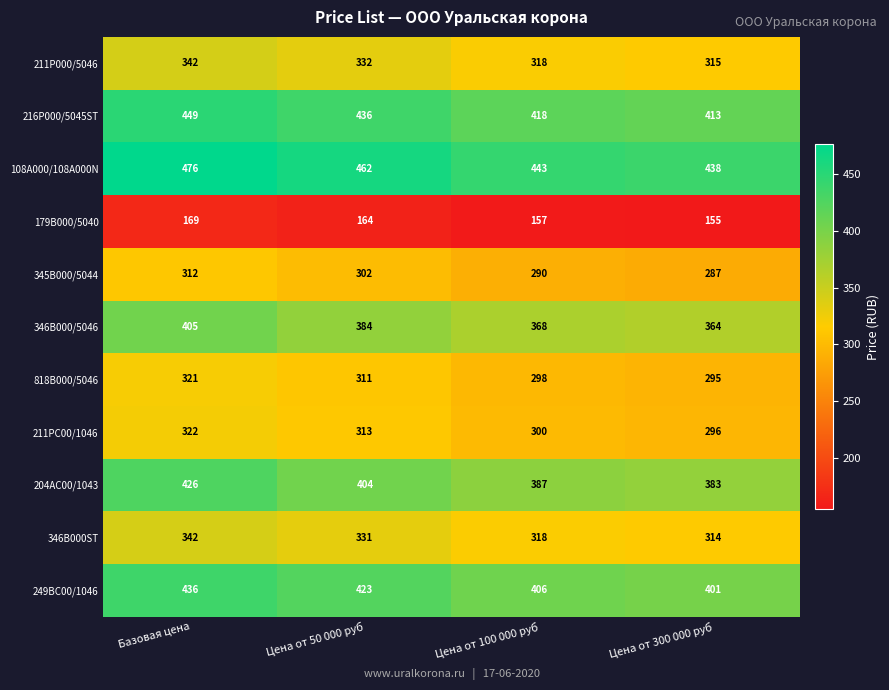

Which category has the highest value across all series?

Базовая цена